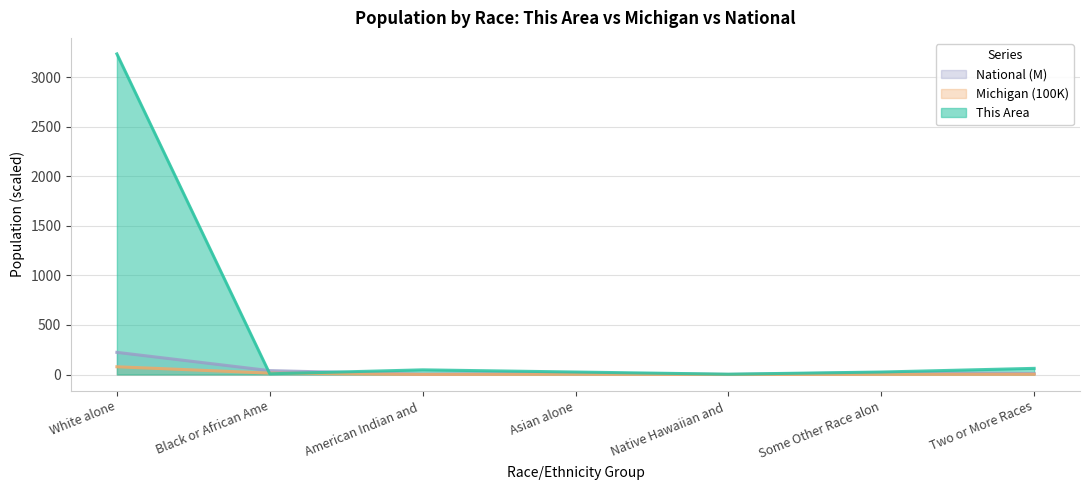

What is the average value of the Michigan series?

14.1